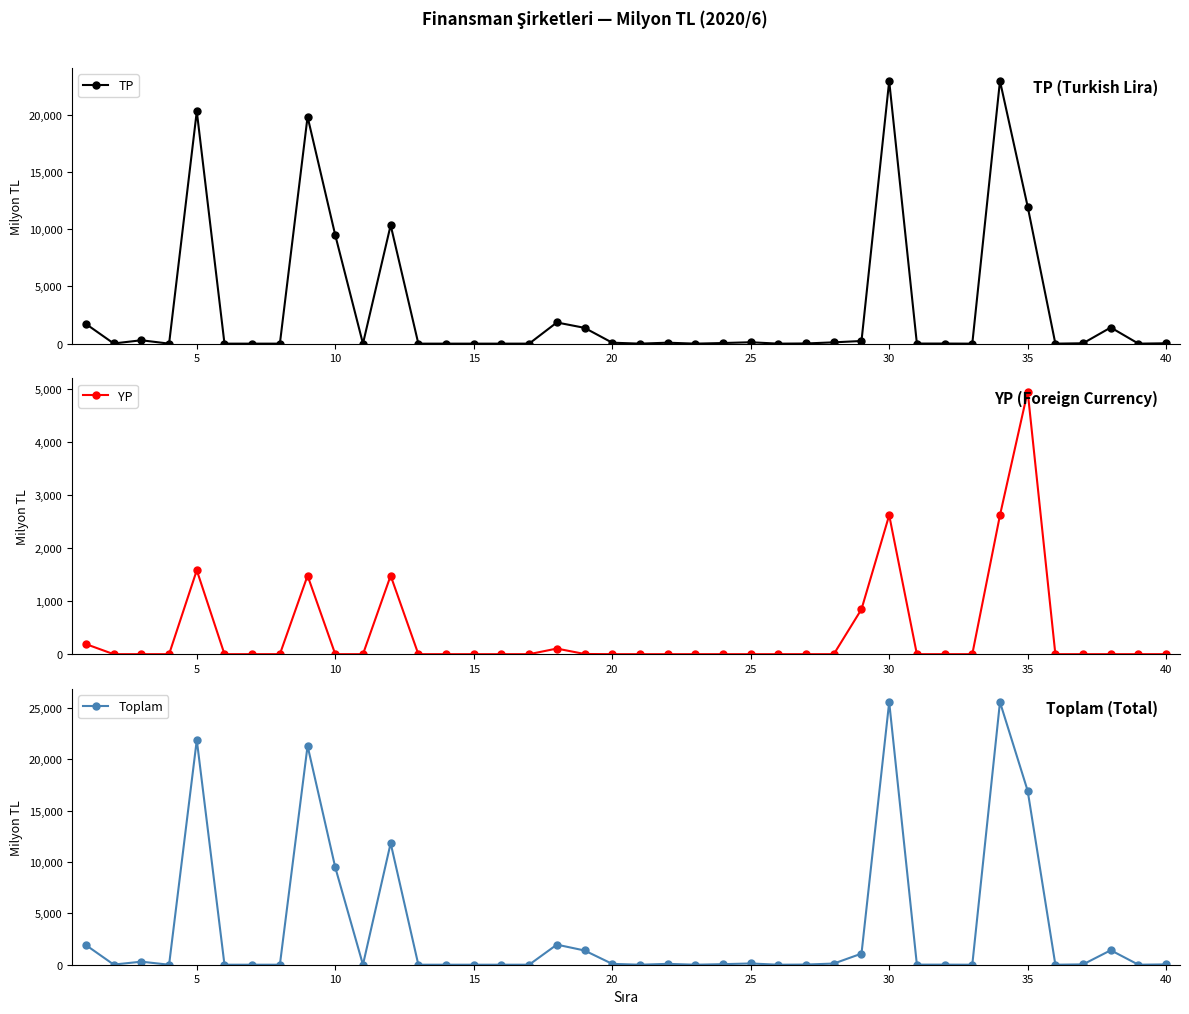

How many lines are shown in the chart?

3